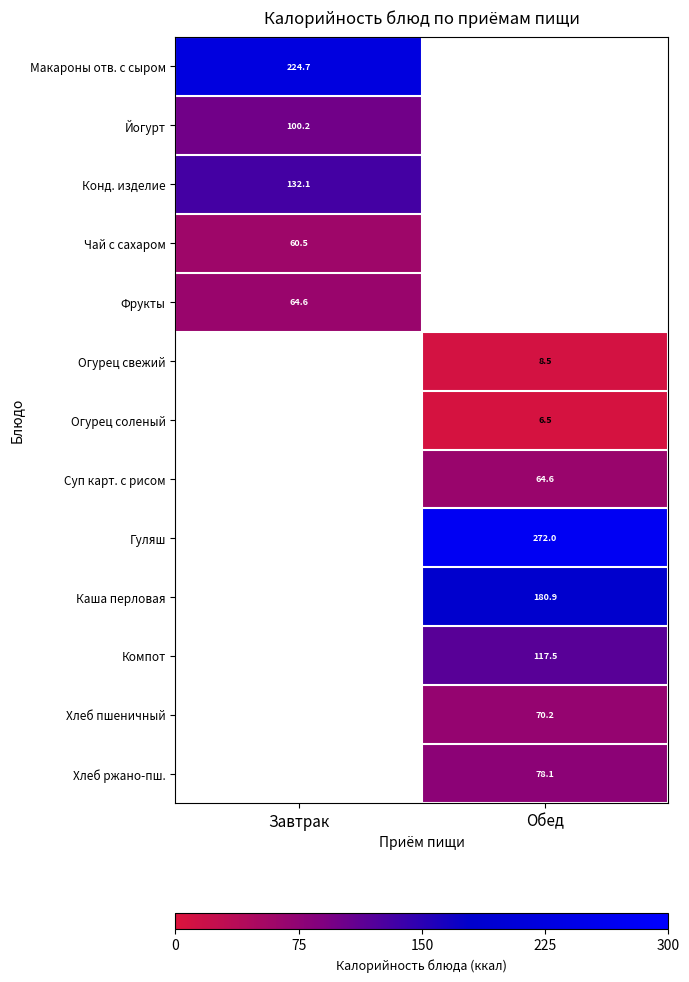

True or false: Фрукты has a value of 64.6 at Завтрак.

True